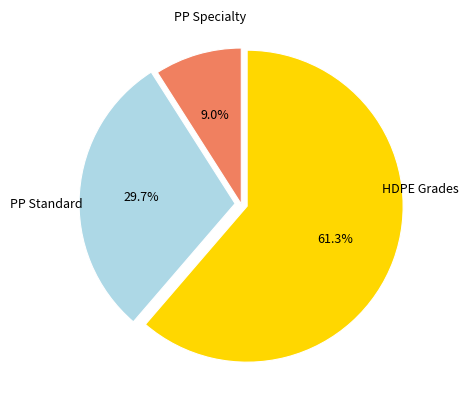

To the nearest percent, what is the average slice percentage?

33%